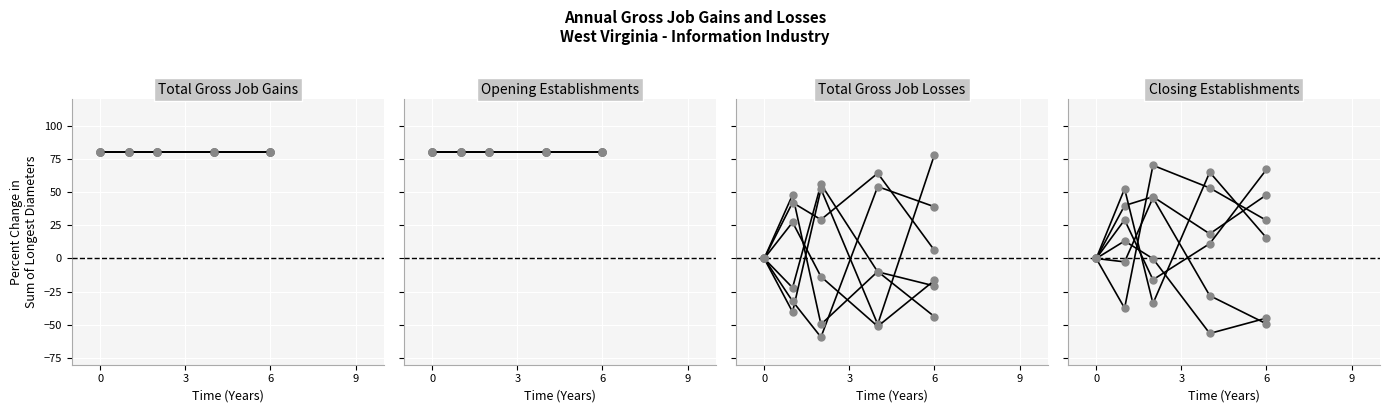

What is the total value across all series at 0?

160.0